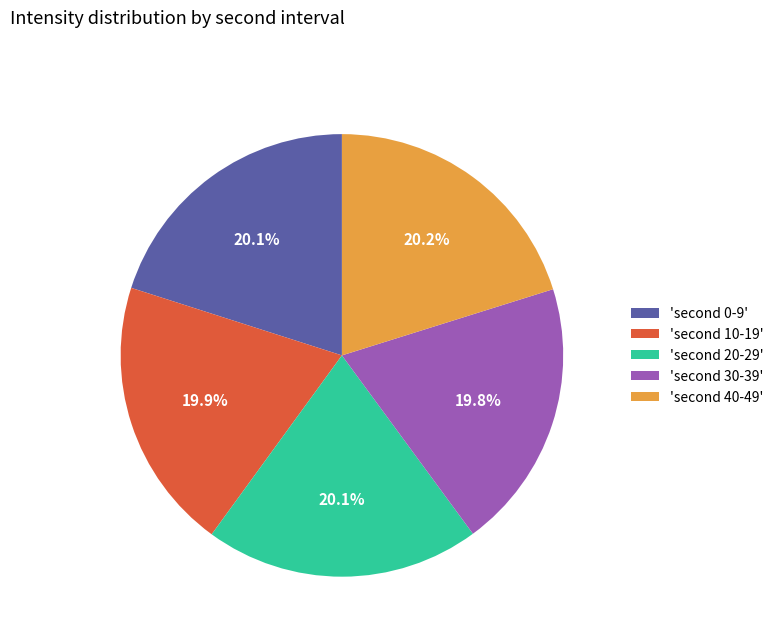

Is there a majority slice in this chart?

No